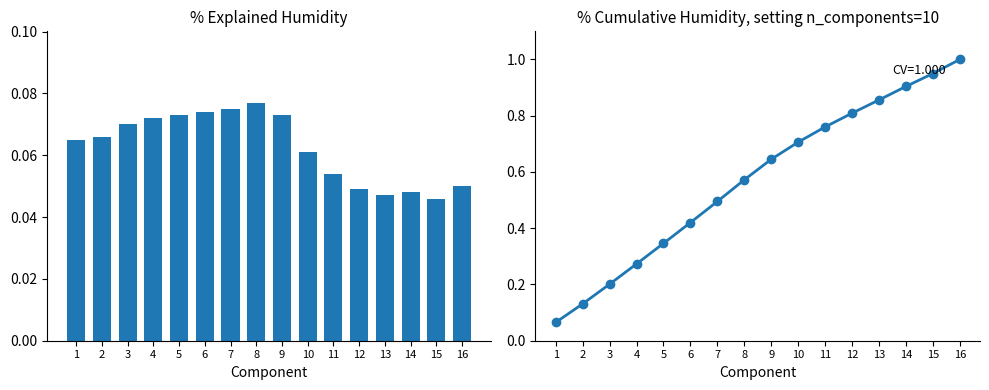

How many bars are there in total?

16